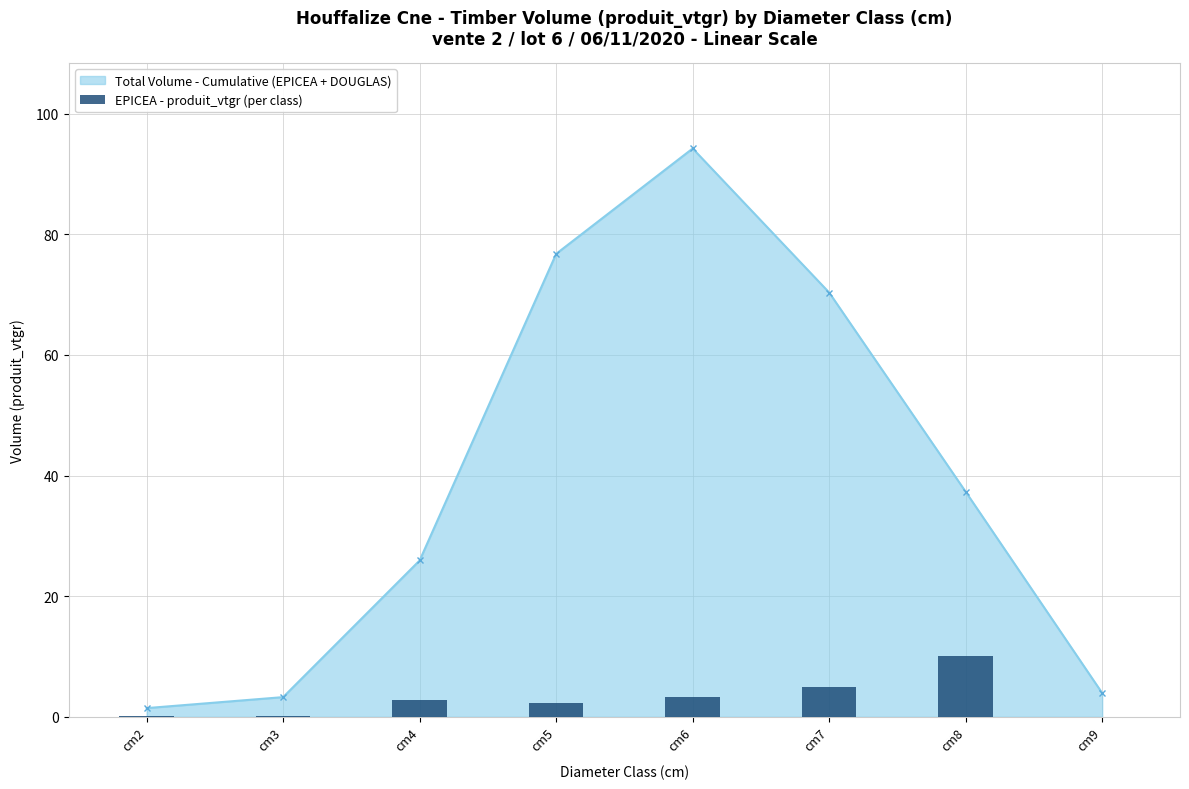

What is the value of the Total Volume - Cumulative (EPICEA + DOUGLAS) point at the 5th from the left?

94.2